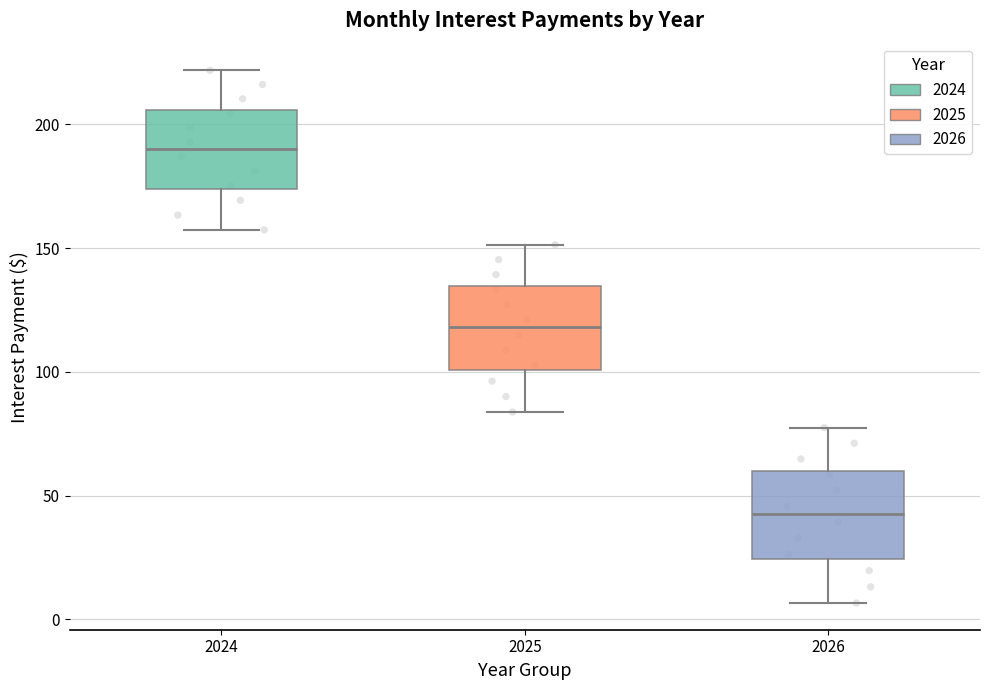

Which box's median line is the highest?

2024